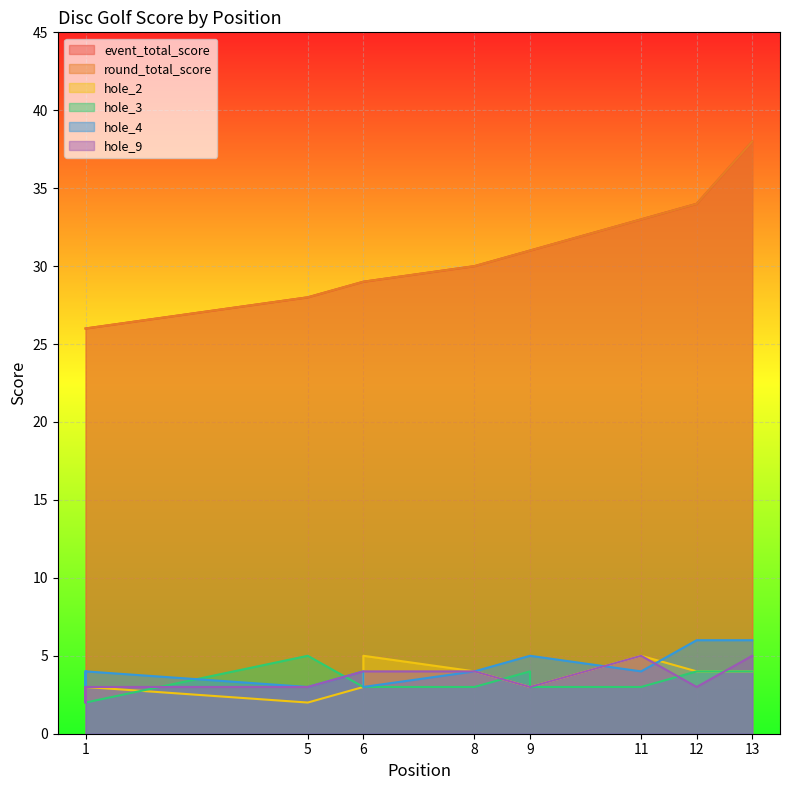

List the series in order of their peak value, highest first.

event_total_score, round_total_score, hole_4, hole_2, hole_3, hole_9